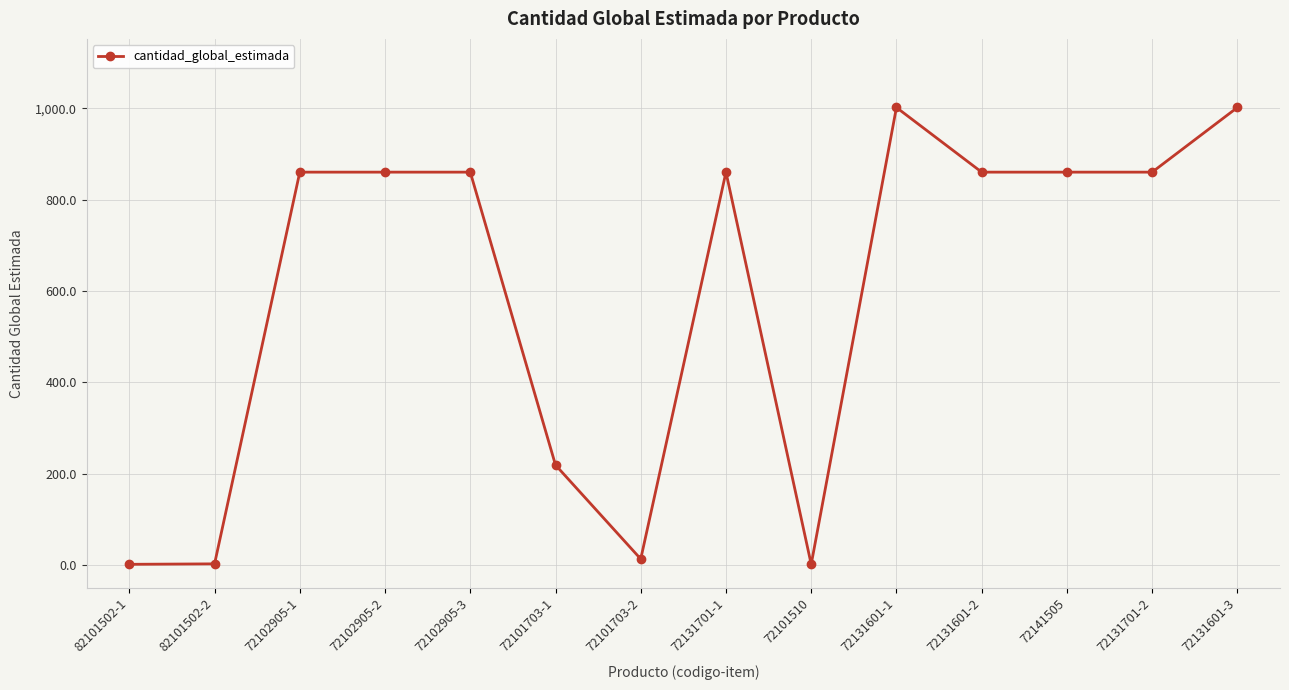

True or false: there are more than 0 points higher than both neighbors.

True